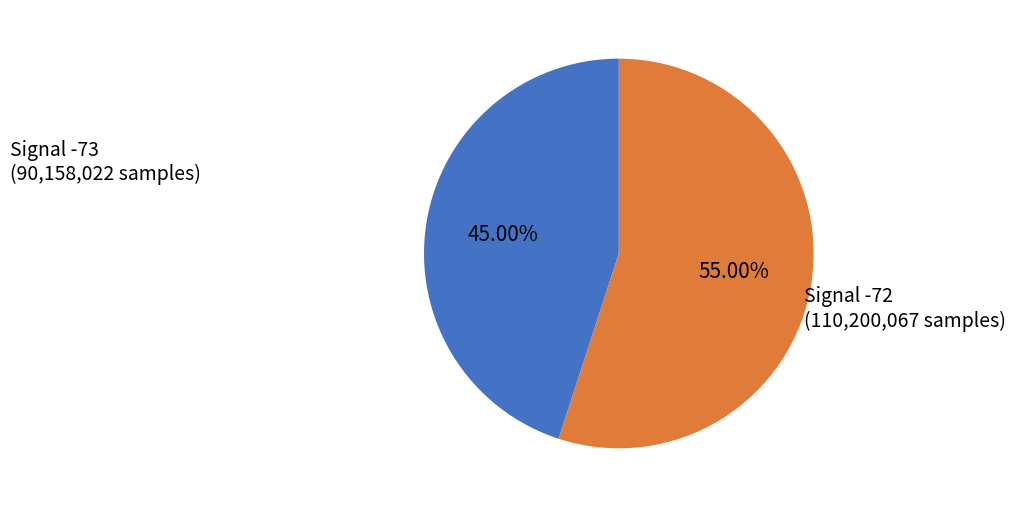

Count the number of slices in the pie.

2